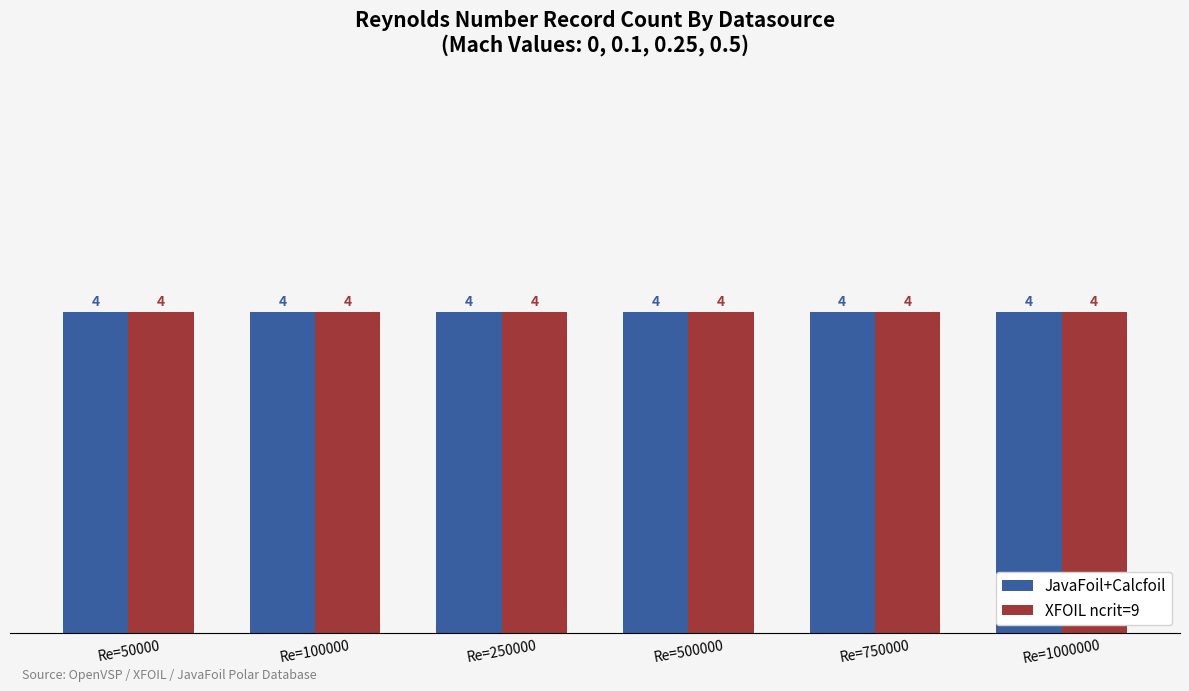

Which series has the largest total across all categories?

JavaFoil+Calcfoil